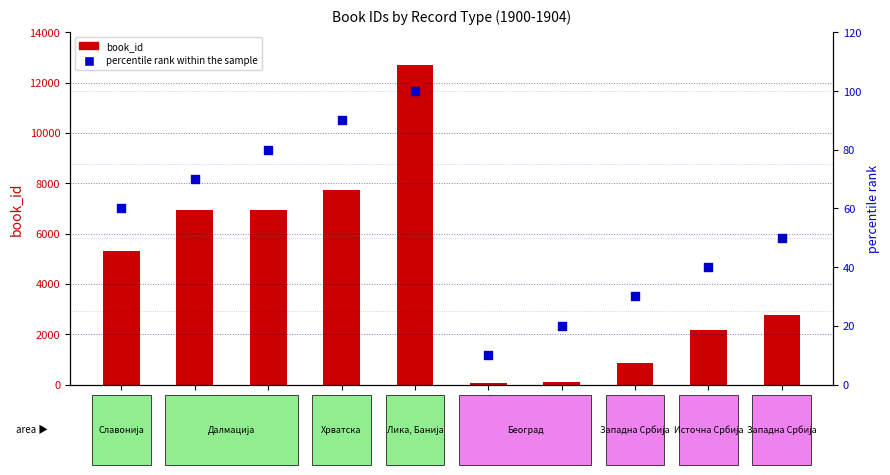

Which series contains the lowest Y value?

percentile rank within the sample